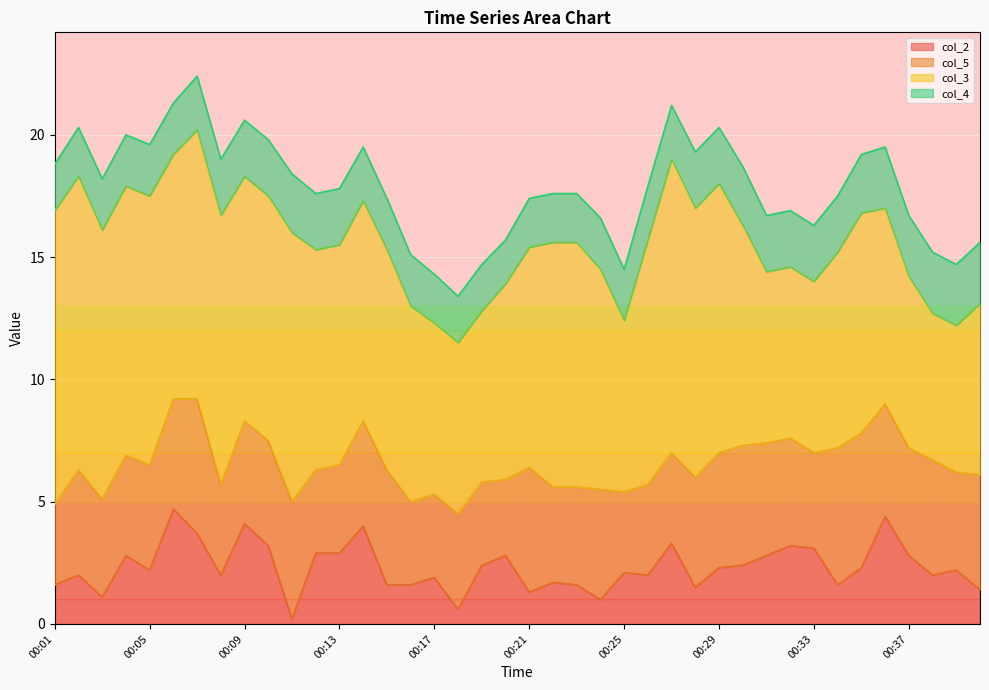

True or false: col_5 has more than 1 points higher than both neighbors.

True